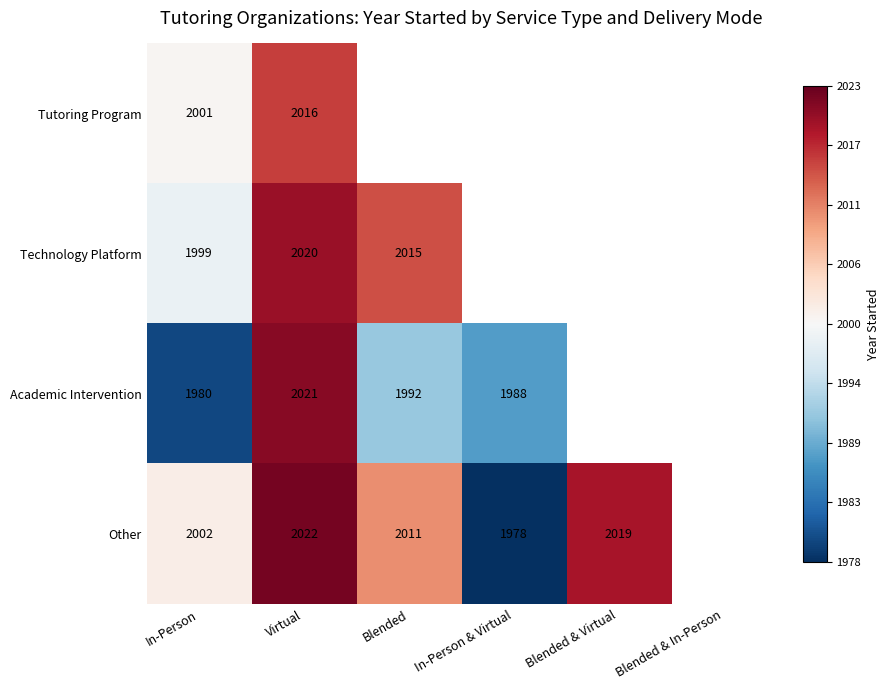

Where is Technology Platform nearest to the value 0?

In-Person